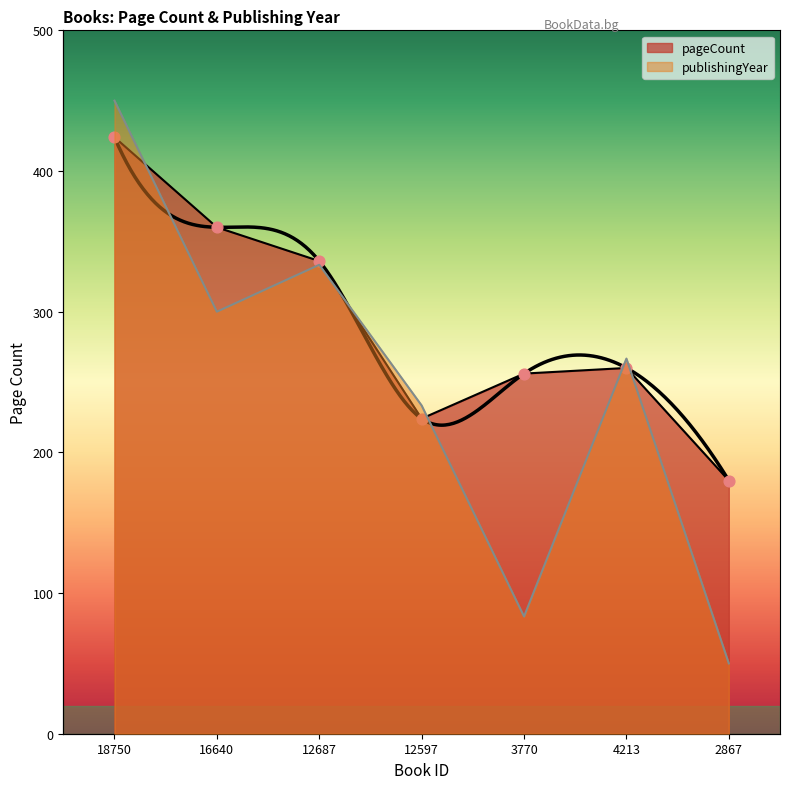

At how many categories does at least one series exceed 86?

7